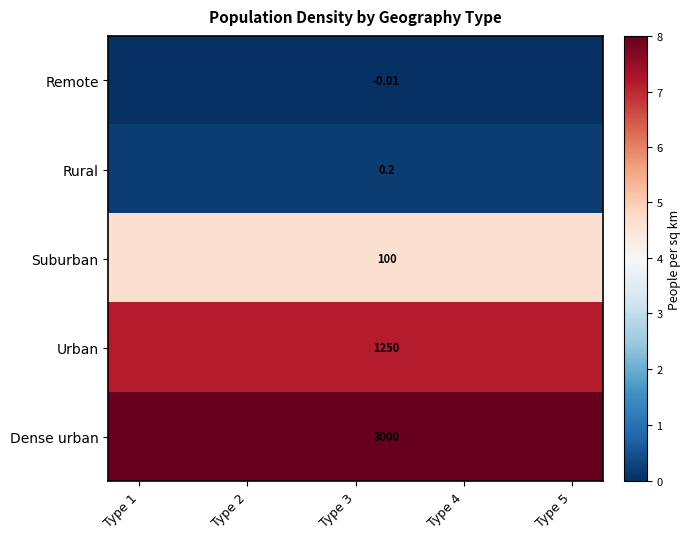

Which series has the largest total across all categories?

Dense urban